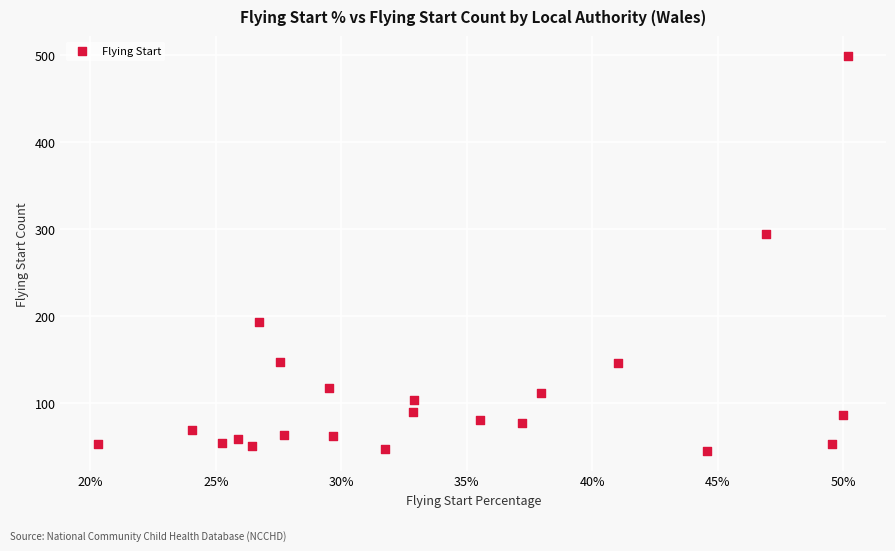

What is the range of Y values (max minus min)?

454